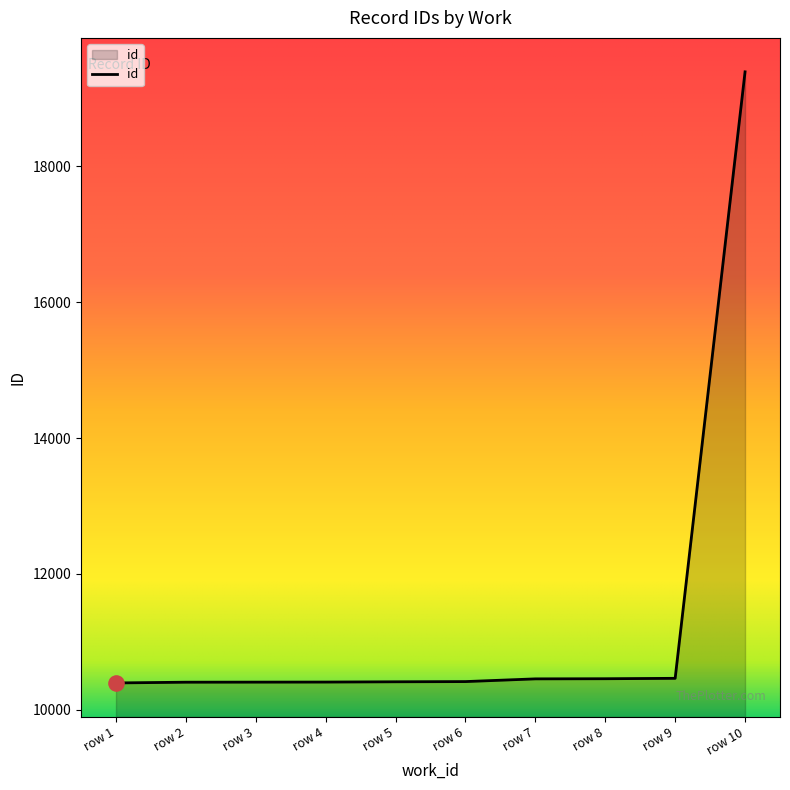

What is the change in value from row 8 to row 10?

+8936